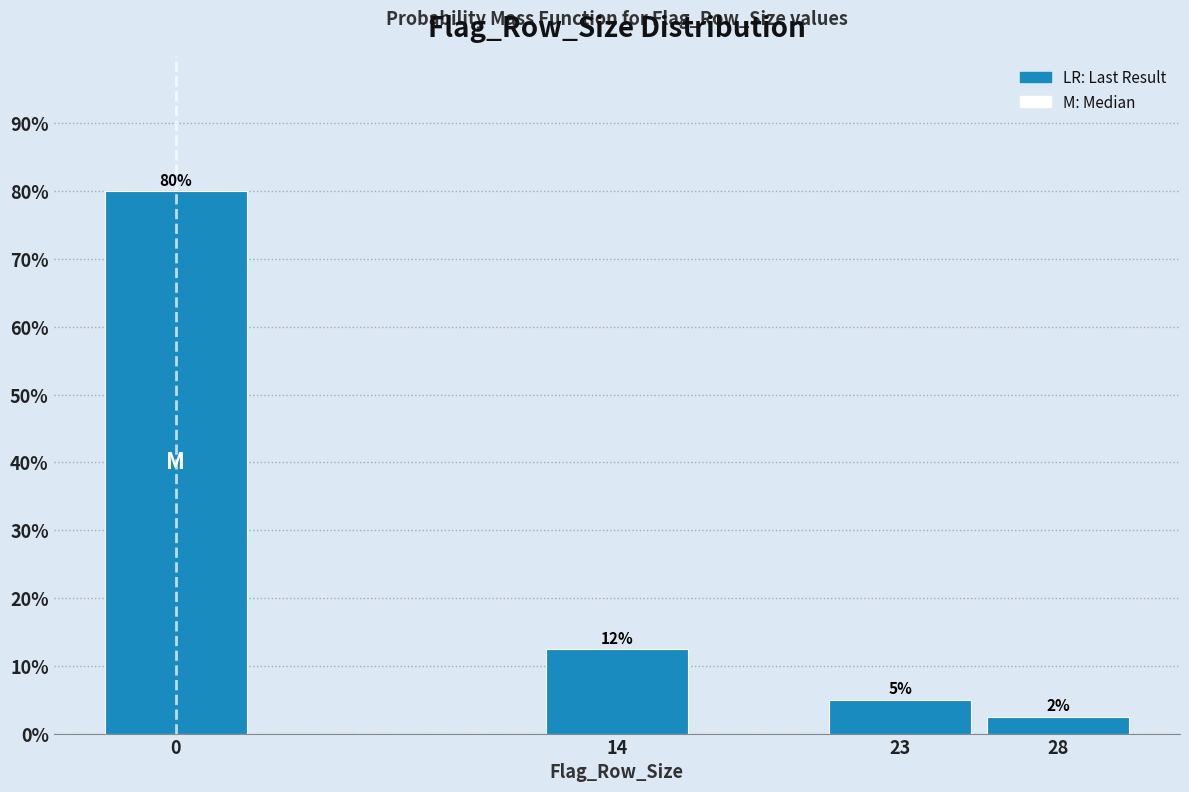

The chart shows a value of 12.5 at 14. True or false?

True